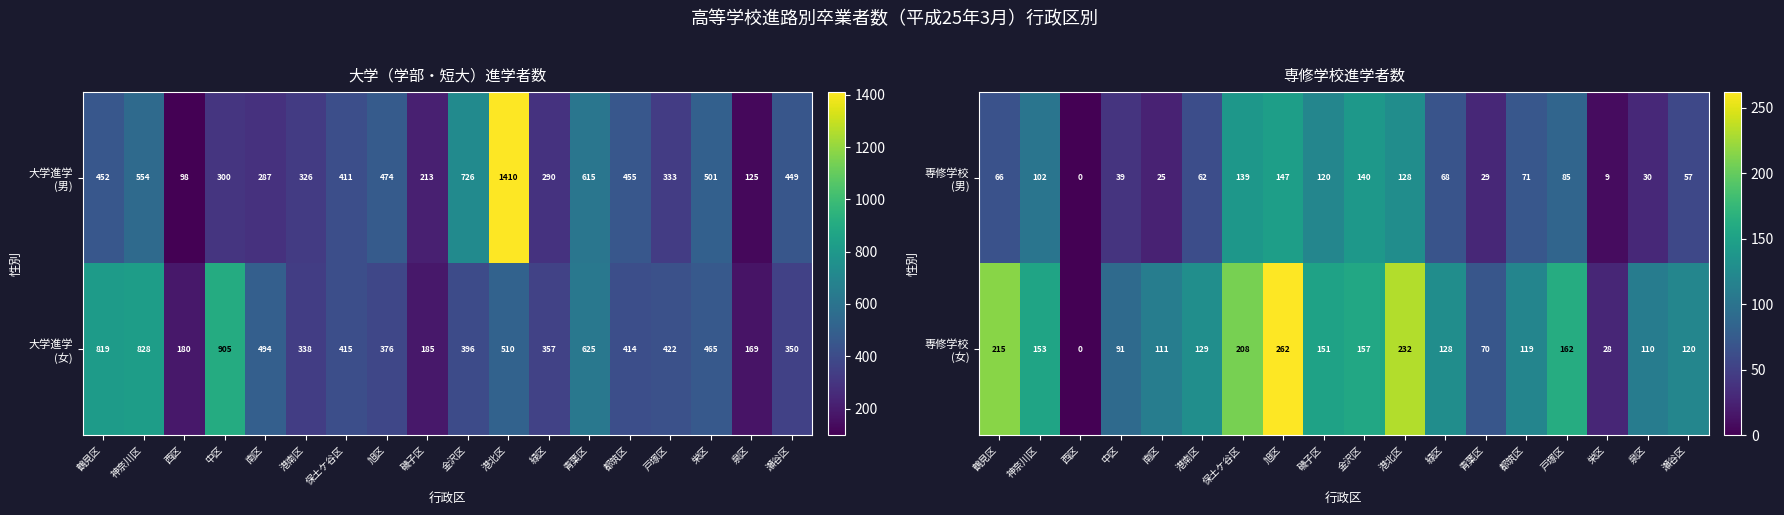

What is the total value across all series at 港北区?

360